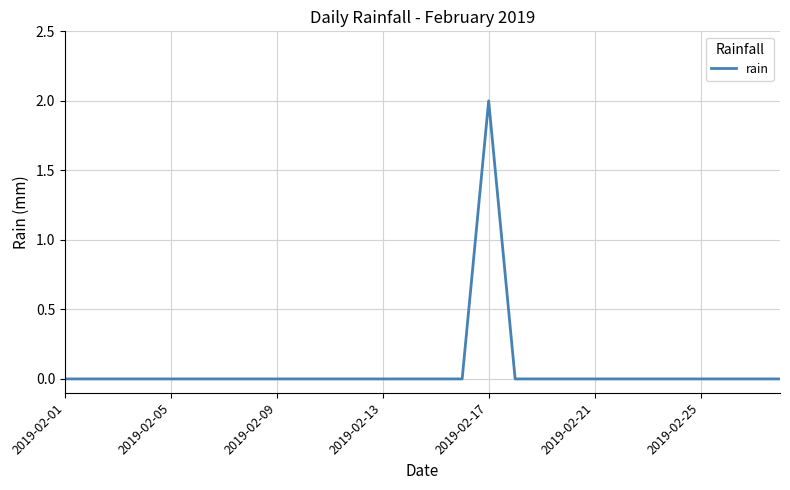

How many lines are shown in the chart?

1